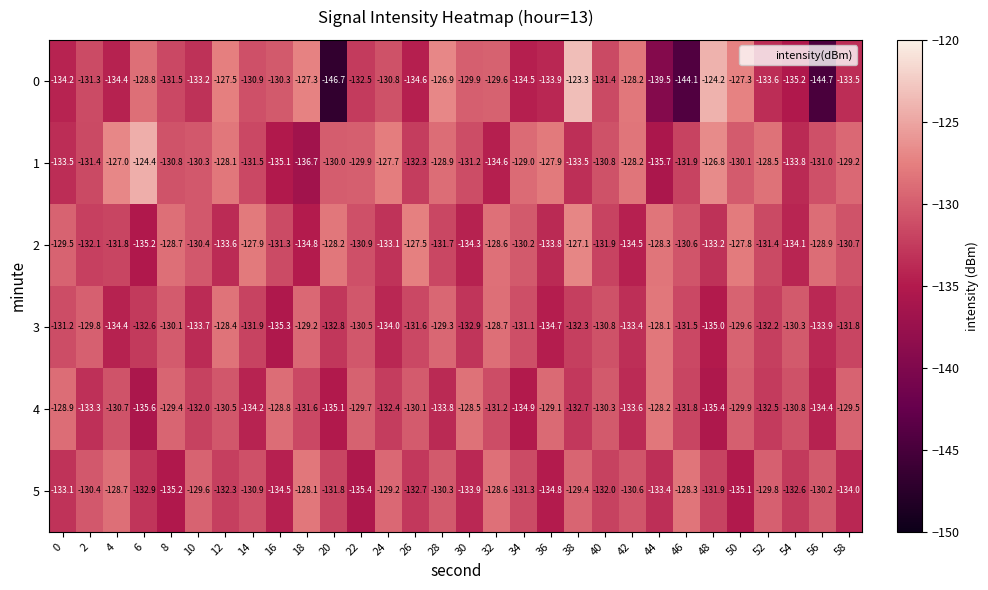

What is the total value across all series at 10?

-789.2